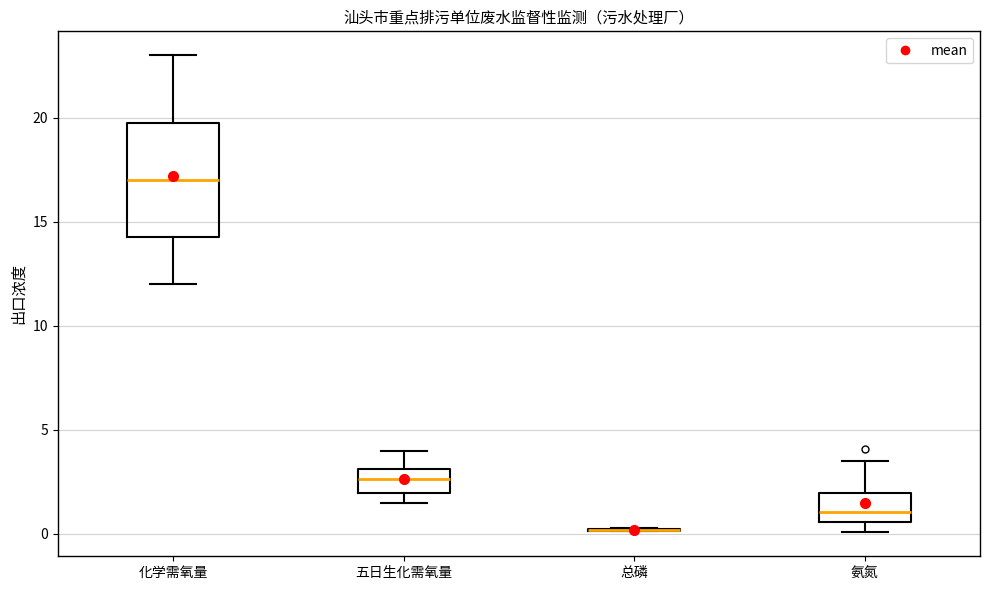

Reading left to right, transcribe this box plot: for each box, give where its median line is, the range the box spans, and where its two whiskers end, as read against the y-axis. The values are not printed on the chart, so give them approximately, as read against the axis.

化学需氧量: median 17.0, box 14.5 to 20.0, whiskers 12.0 to 23.0
五日生化需氧量: median 2.5, box 2.0 to 3.0, whiskers 1.5 to 4.0
总磷: box collapsed to a line at 0.0, whiskers 0.0 to 0.5
氨氮: median 1.0, box 0.5 to 2.0, whiskers 0.0 to 3.5